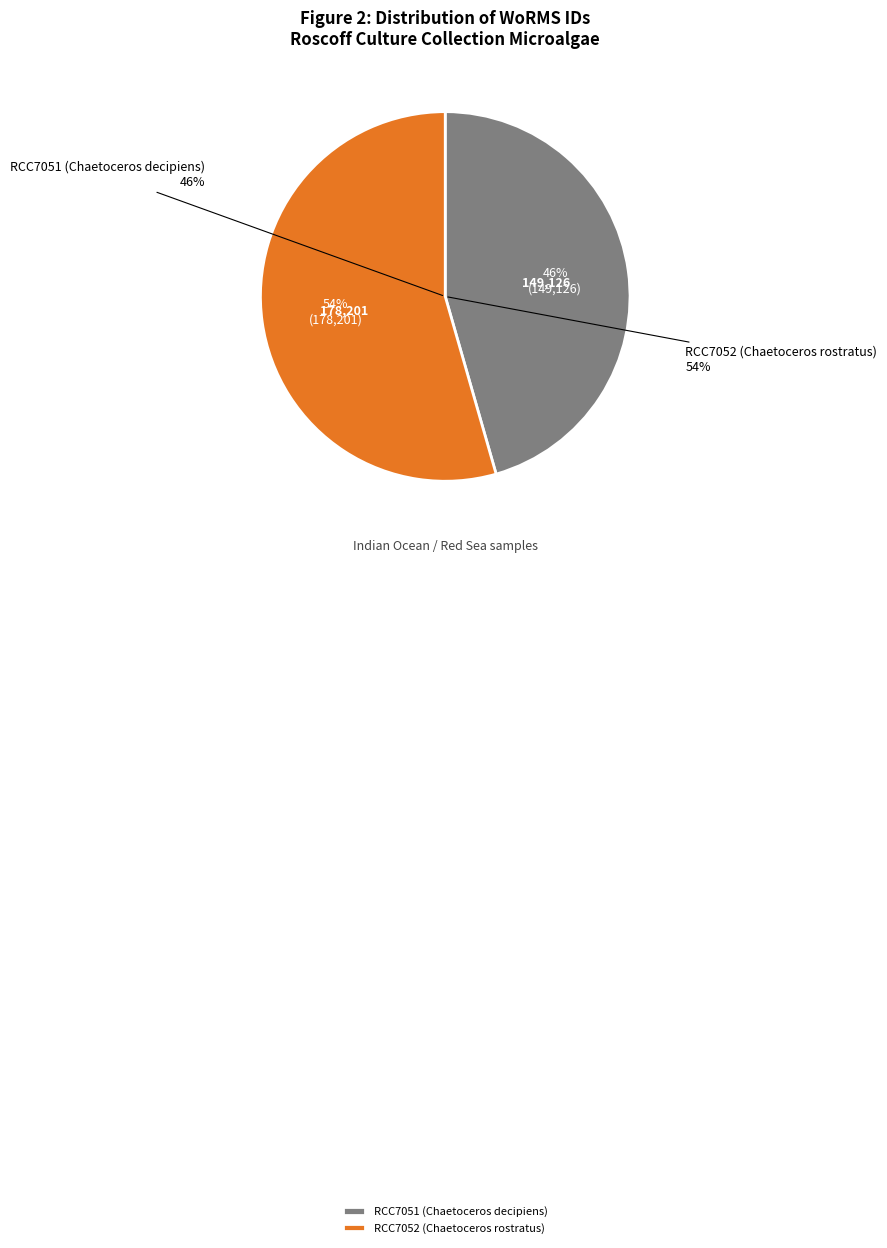

Is there a majority slice in this chart?

Yes